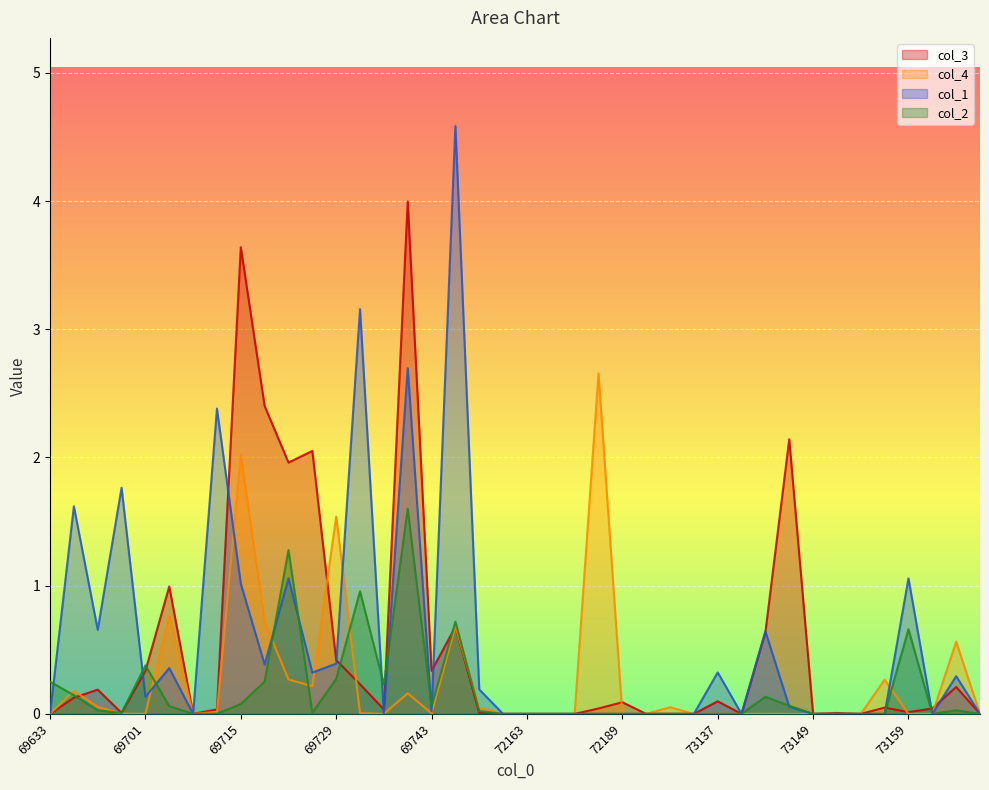

What are all the series names shown in the legend?

col_3, col_4, col_1, col_2